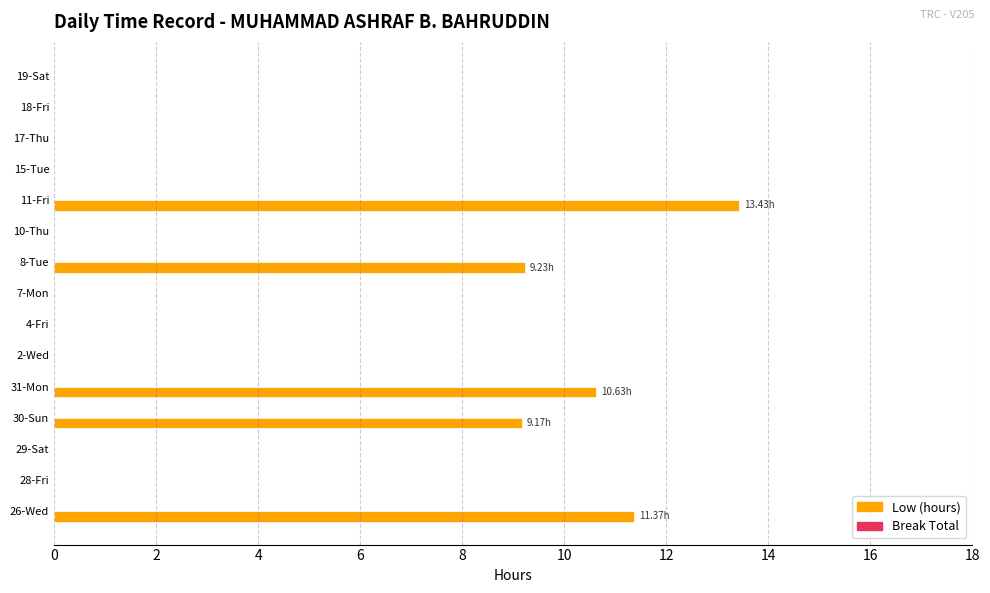

What is the sum of the values at 8-Tue and 30-Sun?

18.4